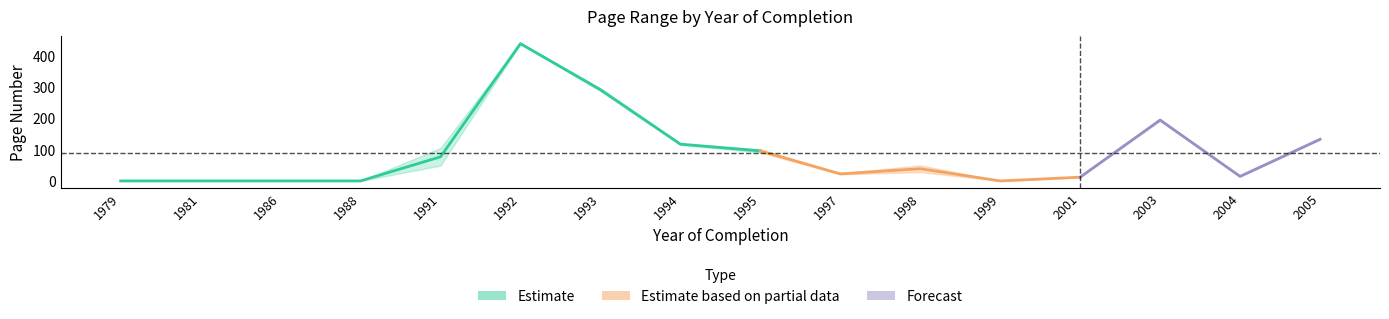

Rank the categories by Erste Seite value from highest to lowest.

1992, 1993, 2003, 2005, 1994, 1995, 1991, 1998, 1997, 2004, 2001, 1979, 1981, 1986, 1988, 1999